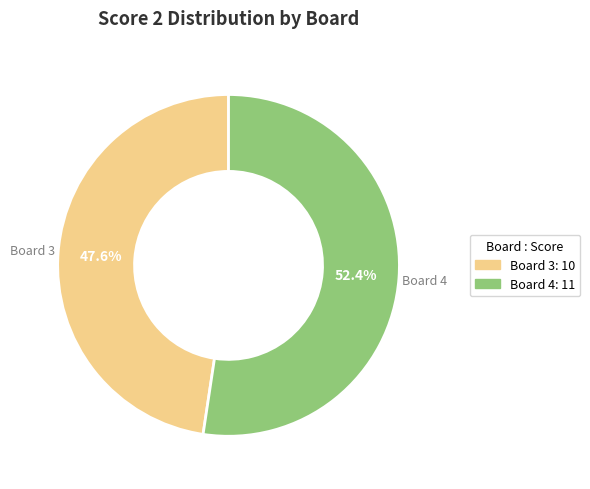

Does any single category account for the majority?

Yes